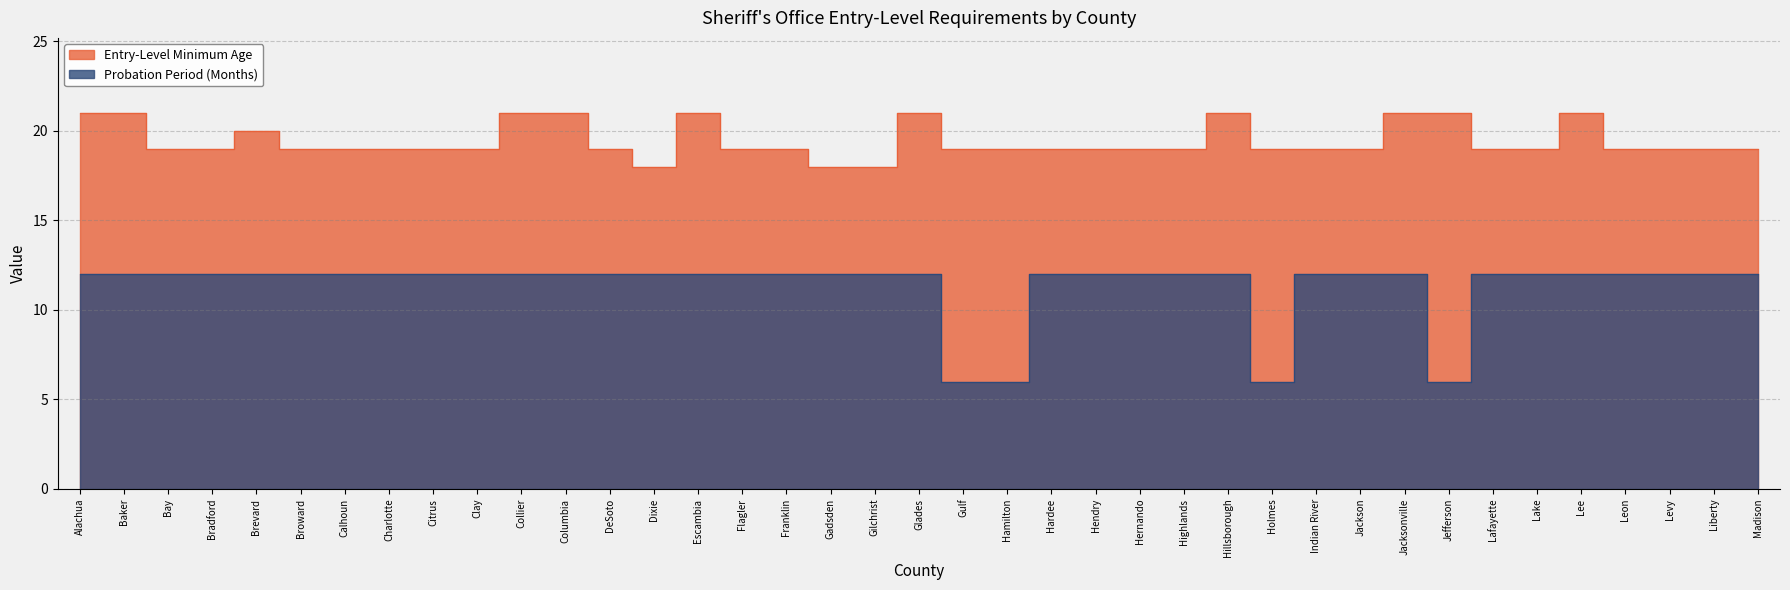

Rank the categories by Probation Period (Months) value from highest to lowest.

Alachua, Baker, Bay, Bradford, Brevard, Broward, Calhoun, Charlotte, Citrus, Clay, Collier, Columbia, DeSoto, Dixie, Escambia, Flagler, Franklin, Gadsden, Gilchrist, Glades, Hardee, Hendry, Hernando, Highlands, Hillsborough, Indian River, Jackson, Jacksonville, Lafayette, Lake, Lee, Leon, Levy, Liberty, Madison, Gulf, Hamilton, Holmes, Jefferson